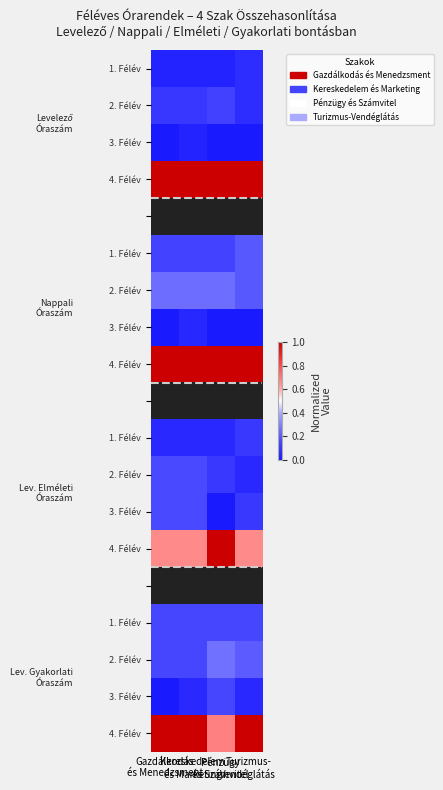

How many series are shown in this chart?

19